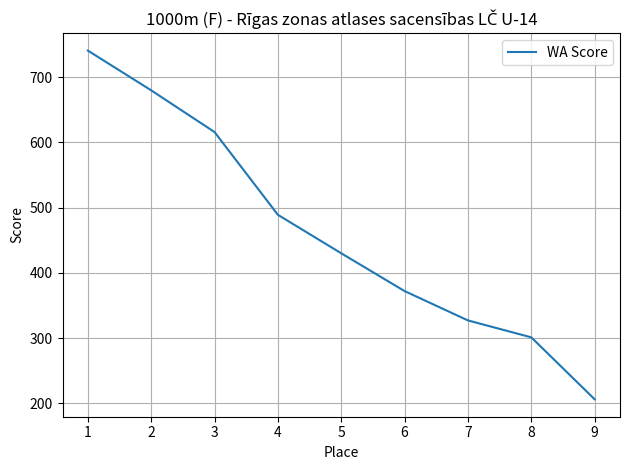

What is the sum of all values?

4162